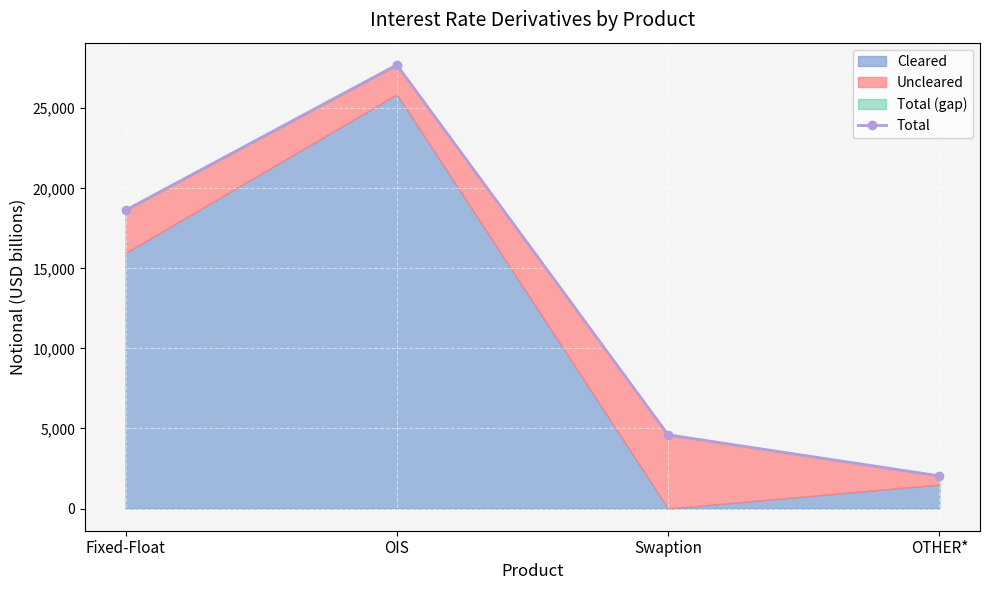

What is the value of the 2nd point from the left?

27713